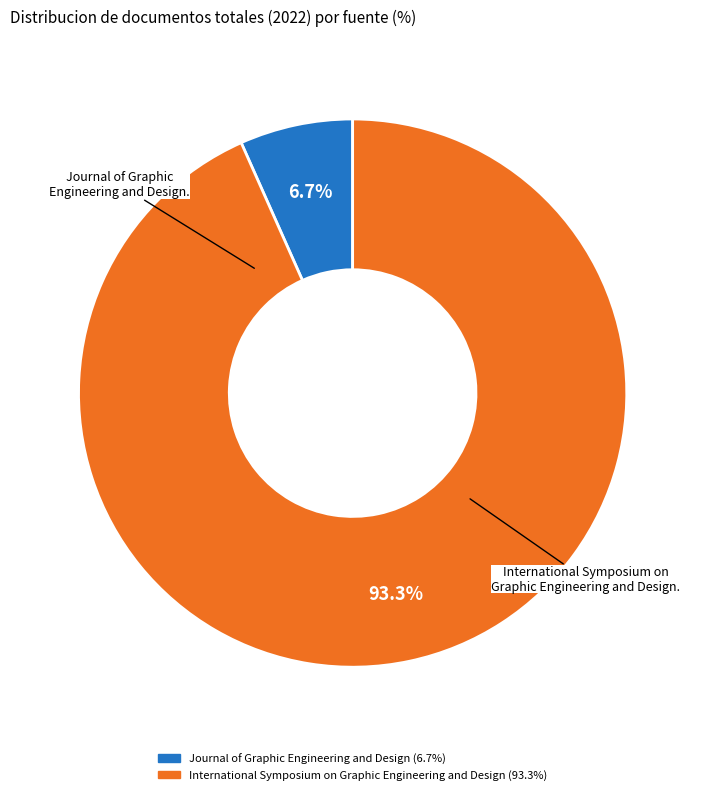

Count the number of slices in the pie.

2